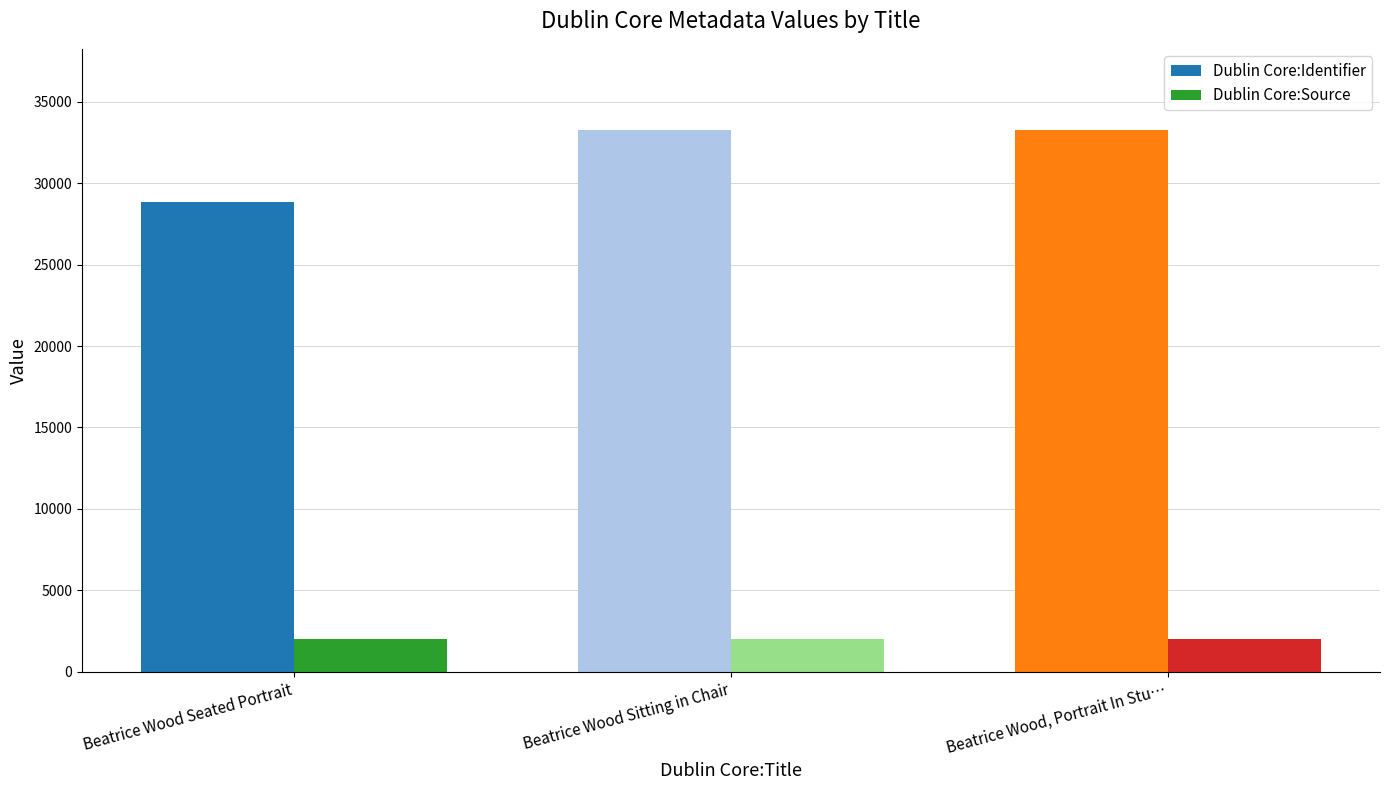

Count the number of data series in this chart.

2